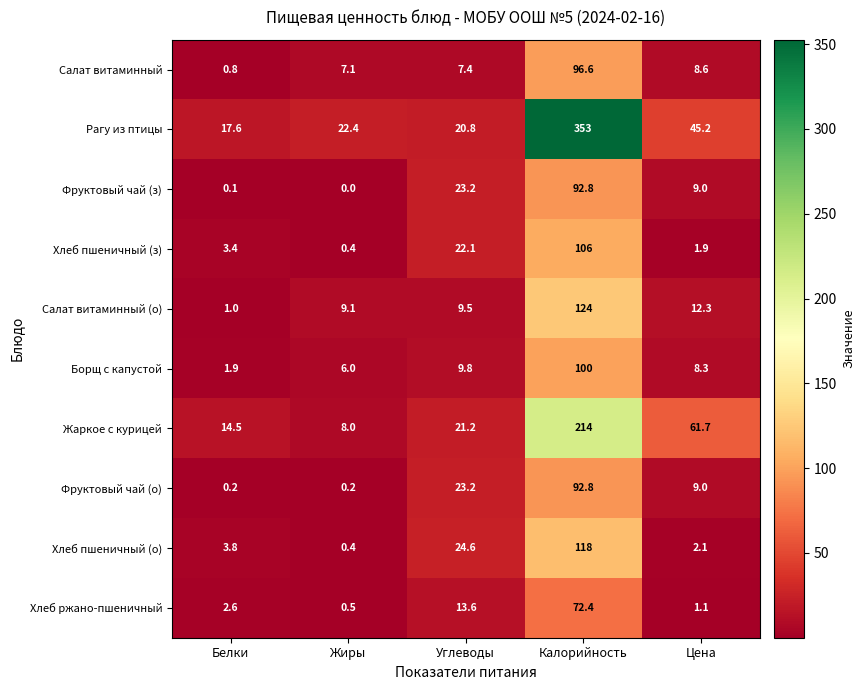

What is the difference between the maximum and minimum values in the Хлеб ржано-пшеничный series?

71.9